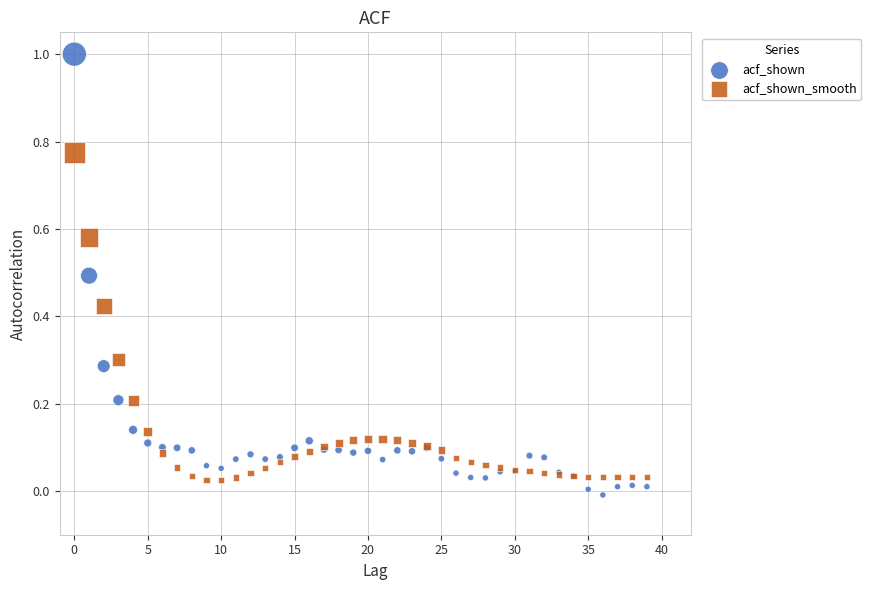

Which series contains the highest Y value?

acf_shown